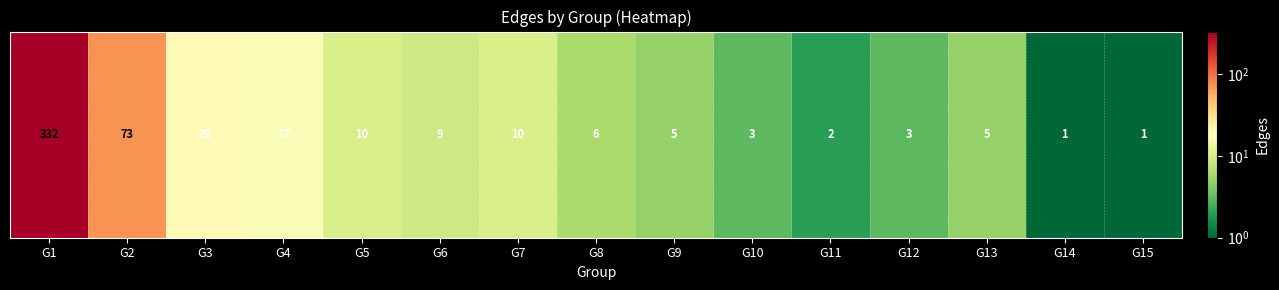

Reading left to right, list all the values displayed in this chart.

G1=332	G2=73	G3=20	G4=17	G5=10	G6=9	G7=10	G8=6	G9=5	G10=3	G11=2	G12=3	G13=5	G14=1	G15=1